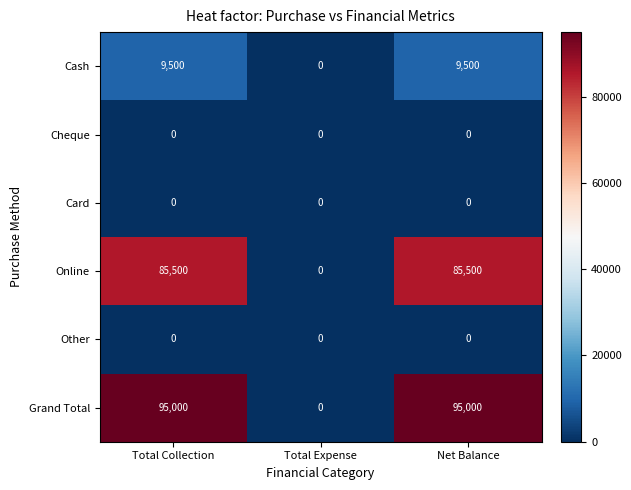

What is the difference between the maximum and minimum values in the Grand Total series?

95000